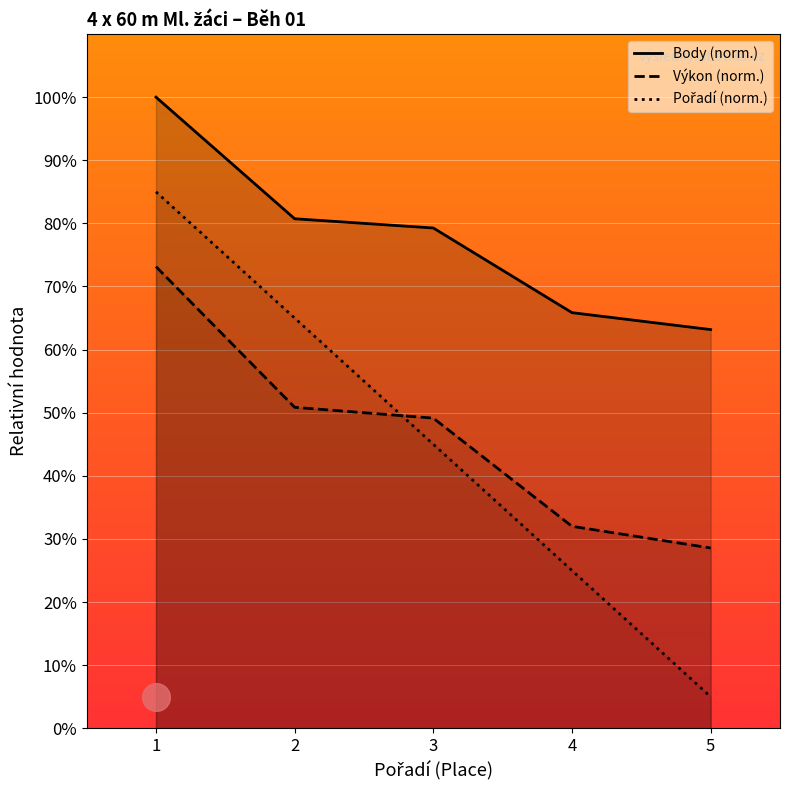

What is the total value across all series at 4?

122.9